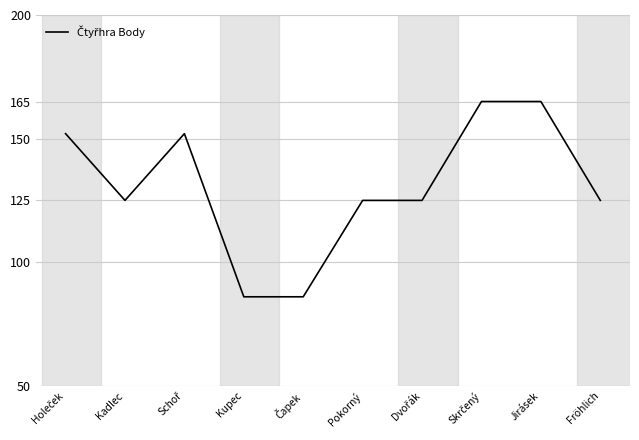

What is the difference between the values at Fröhlich and Jirásek?

40